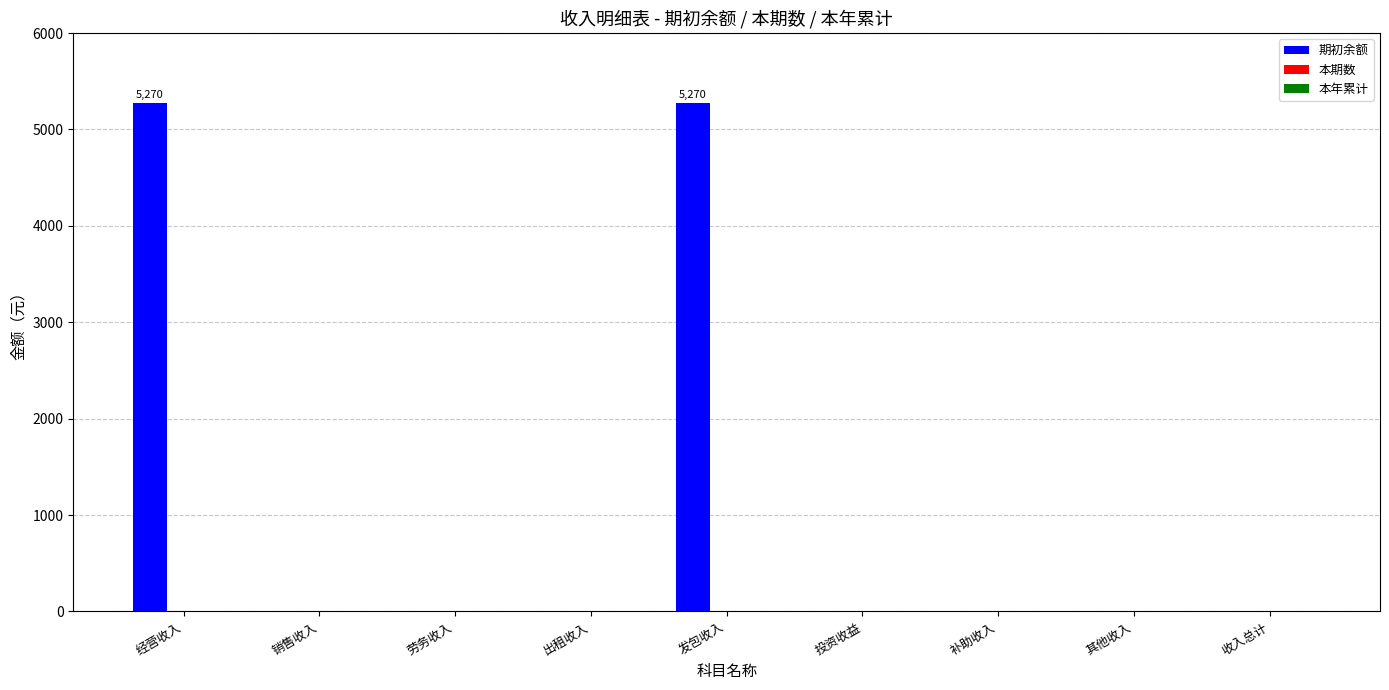

What is the greatest value displayed?

5270